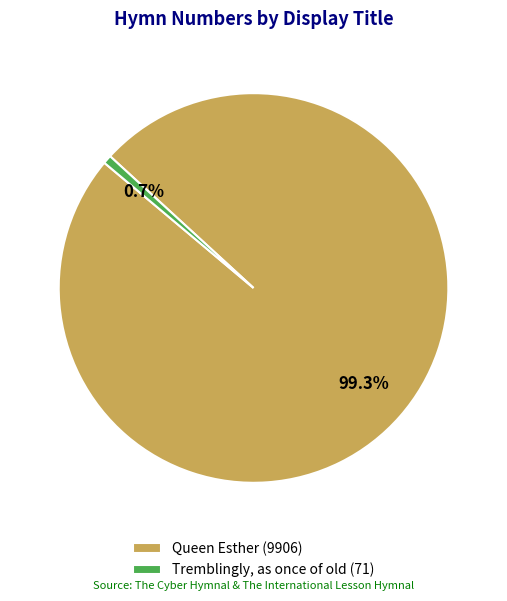

Which slice represents more than half of the pie?

Queen Esther